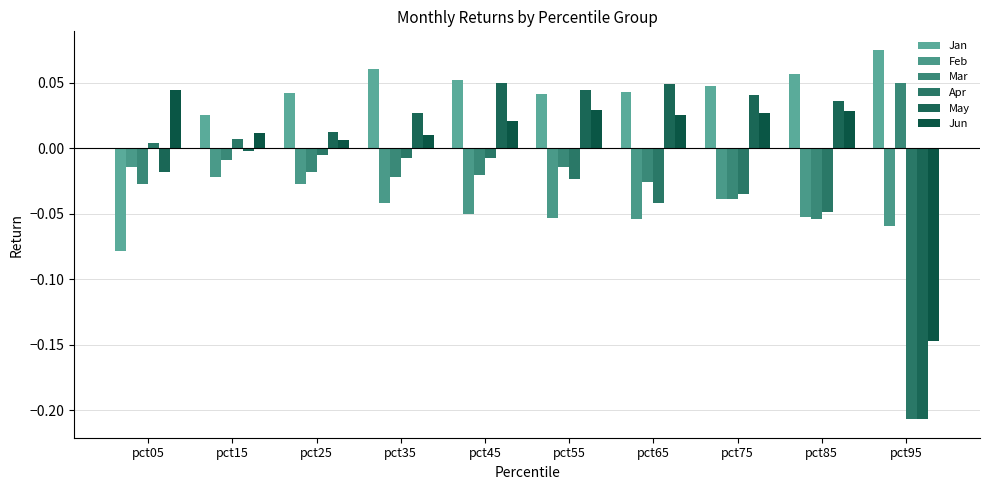

Between pct35 and pct55, which series saw the biggest shift?

Jun